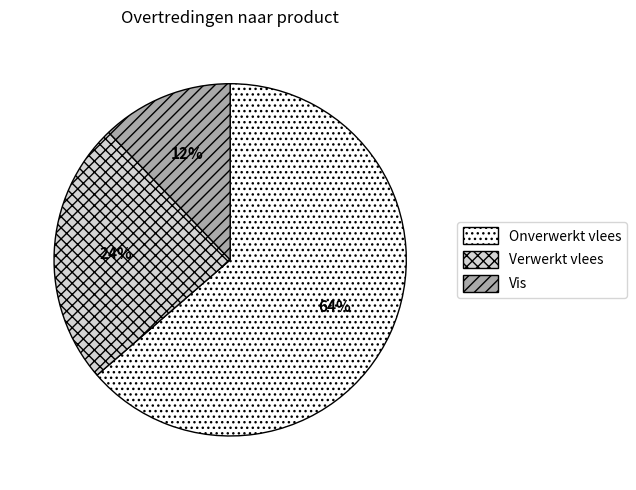

Is Verwerkt vlees the majority of the pie?

No